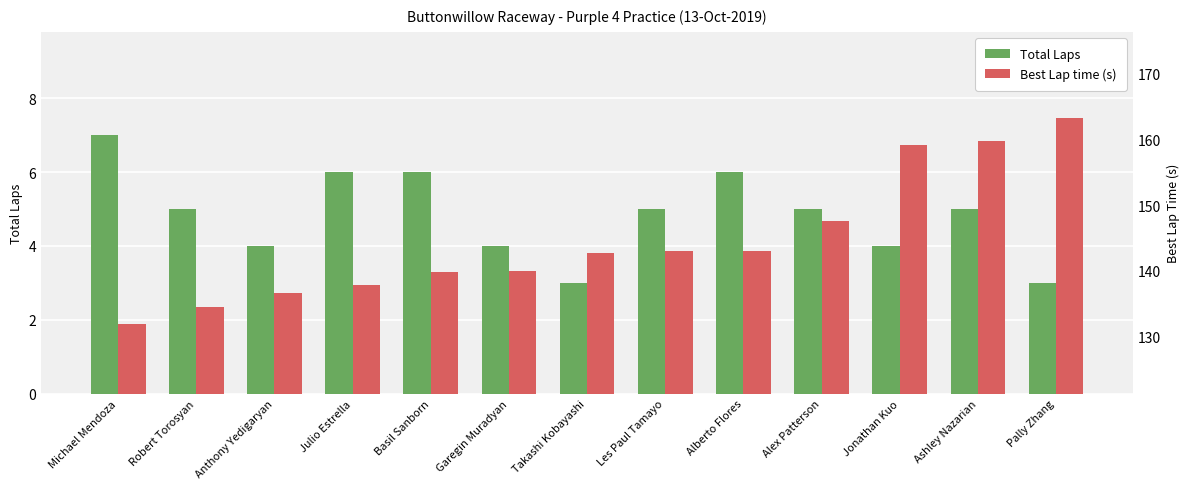

What is the difference between the second highest and second lowest values in the Best Lap time (s) series?

25.3